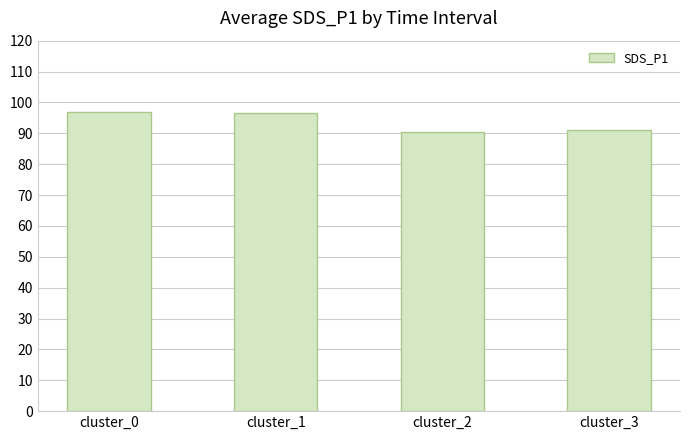

Read the value at cluster_3.

91.2